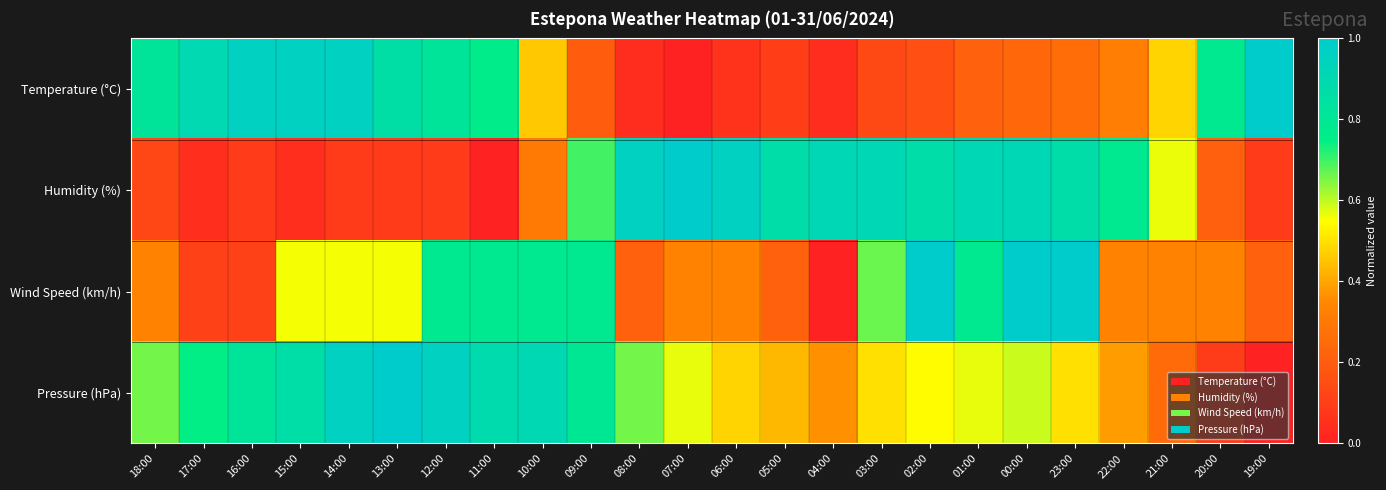

Which series has the largest total across all categories?

Pressure (hPa)